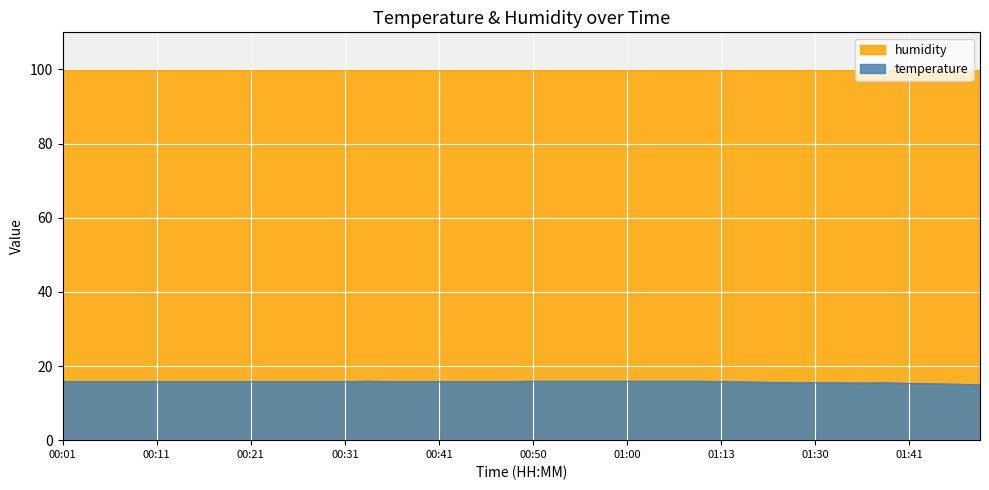

Where is the data nearest to the value 15?

01:46